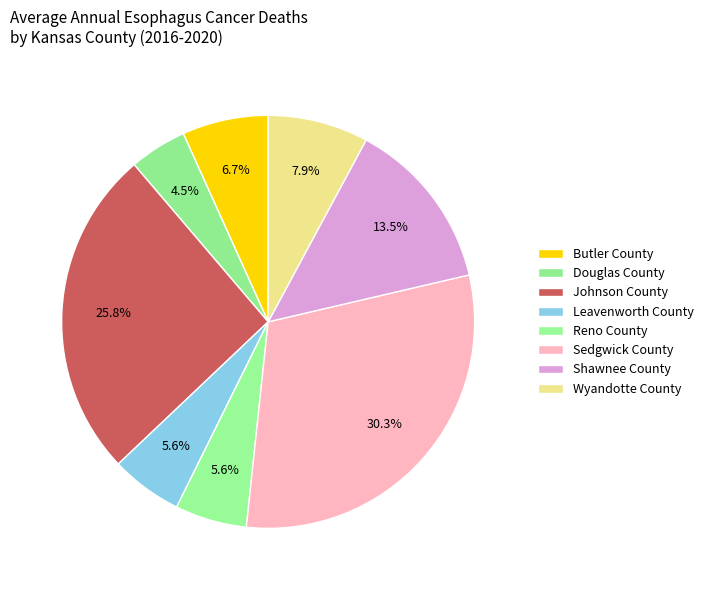

To the nearest percent, what is the difference between the Sedgwick County and Johnson County slice percentages?

4%